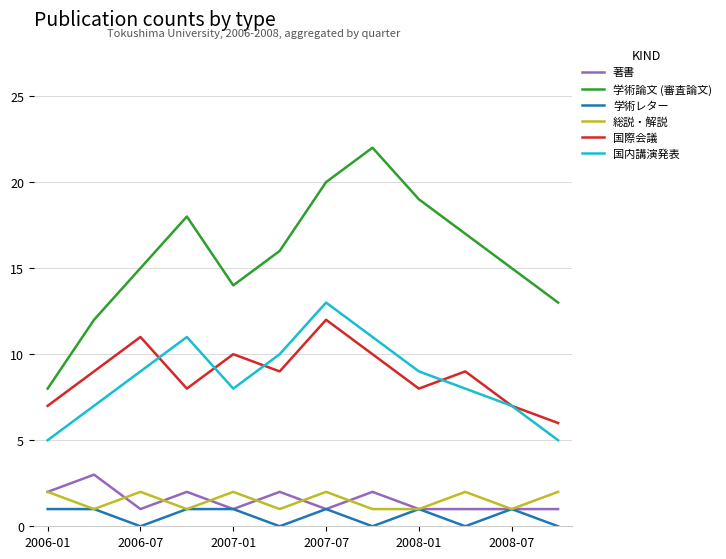

True or false: 学術レター and 学術論文 (審査論文) intersect in this chart.

False